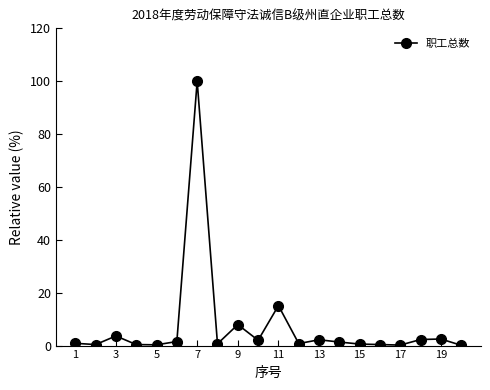

What is the average value?

7.2